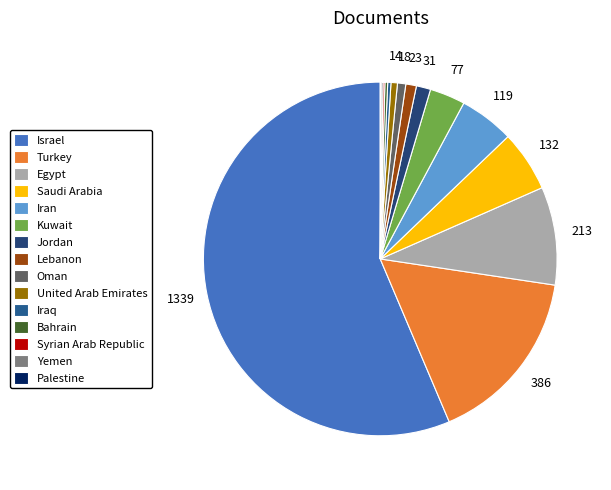

Does Israel account for over 50% of the chart?

Yes